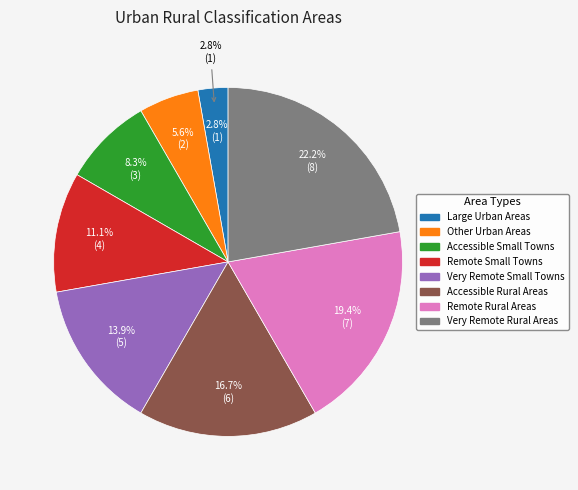

What is the change in value from Remote Rural Areas to Very Remote Rural Areas?

+1